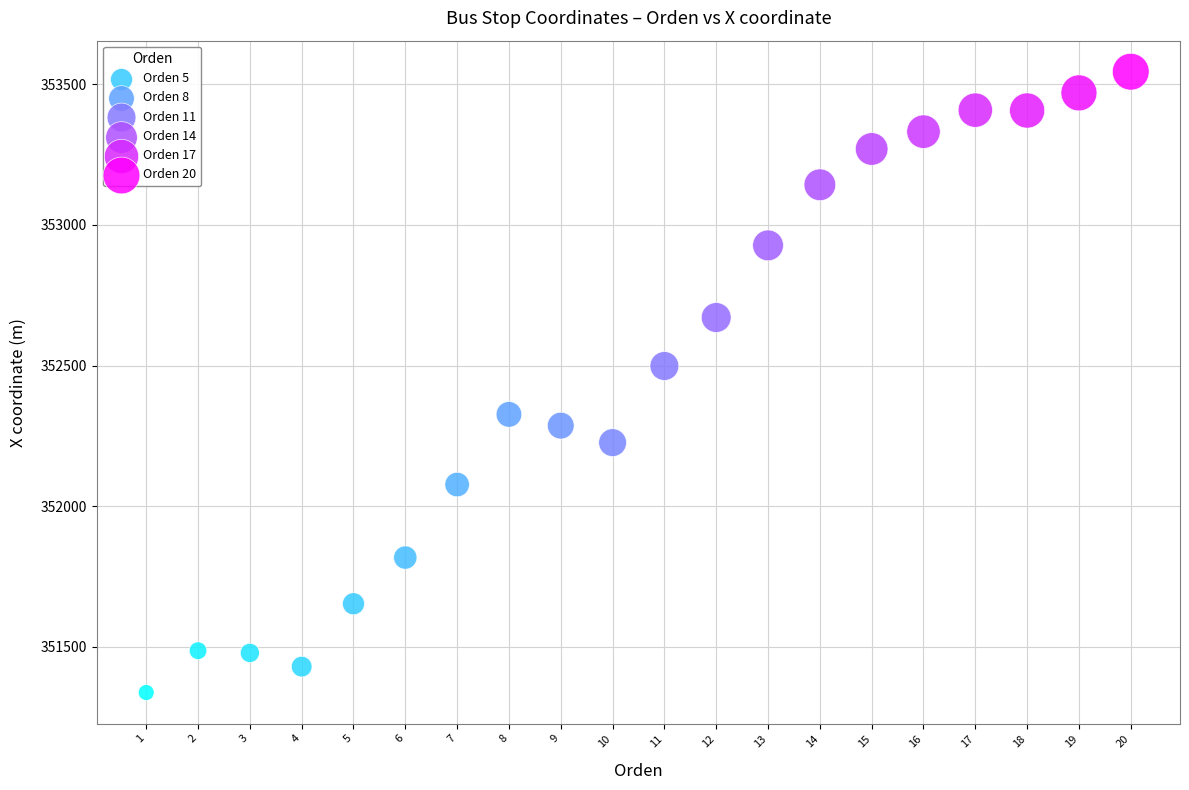

What is the range of X values (max minus min)?

19.0